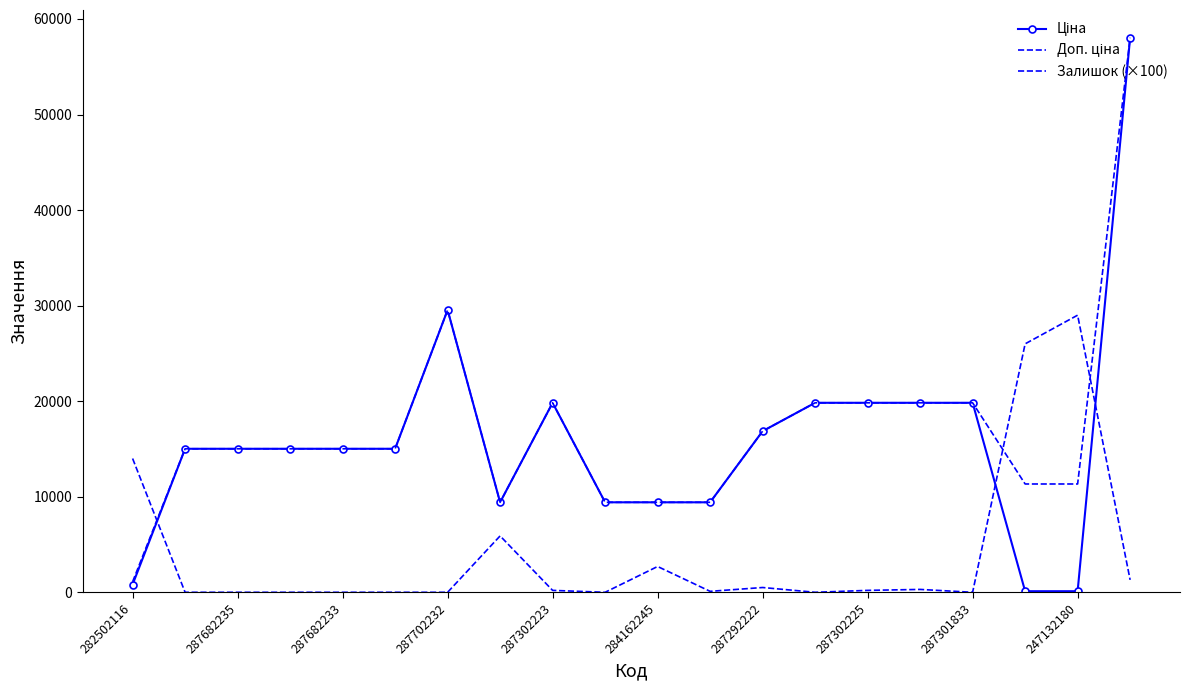

Does the chart have visible grid lines?

No